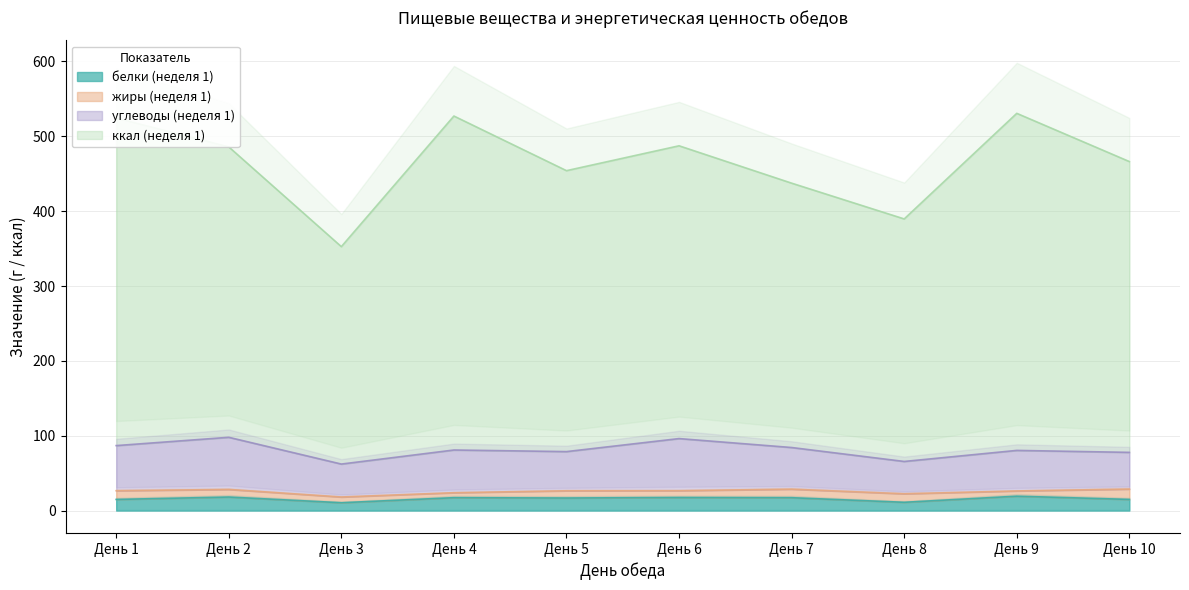

The value of белки (неделя 1) at День 1 is 14.9. True or false?

True